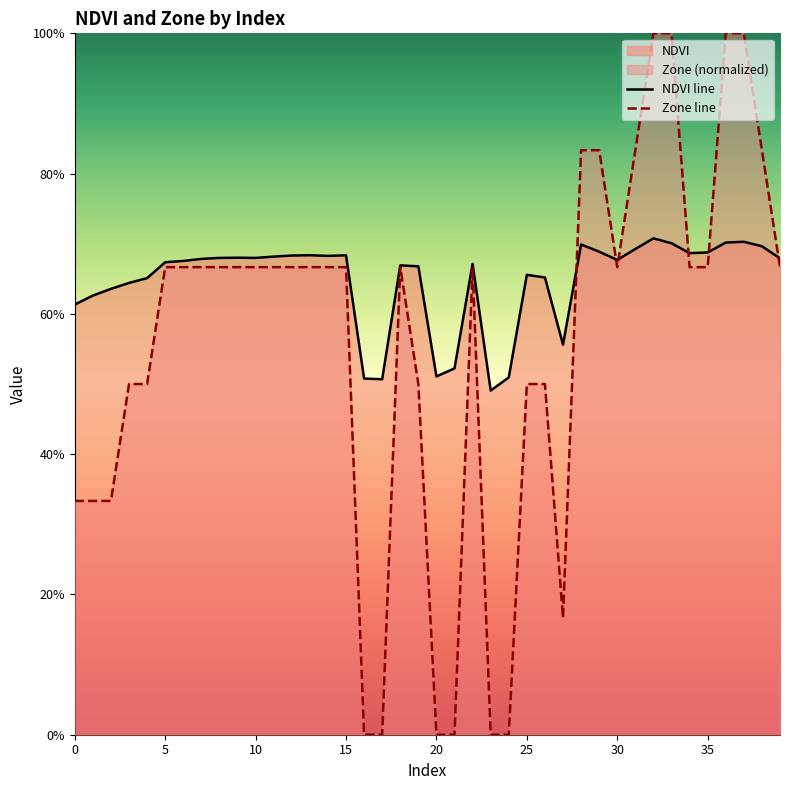

At which label does Zone line reach its peak?

32